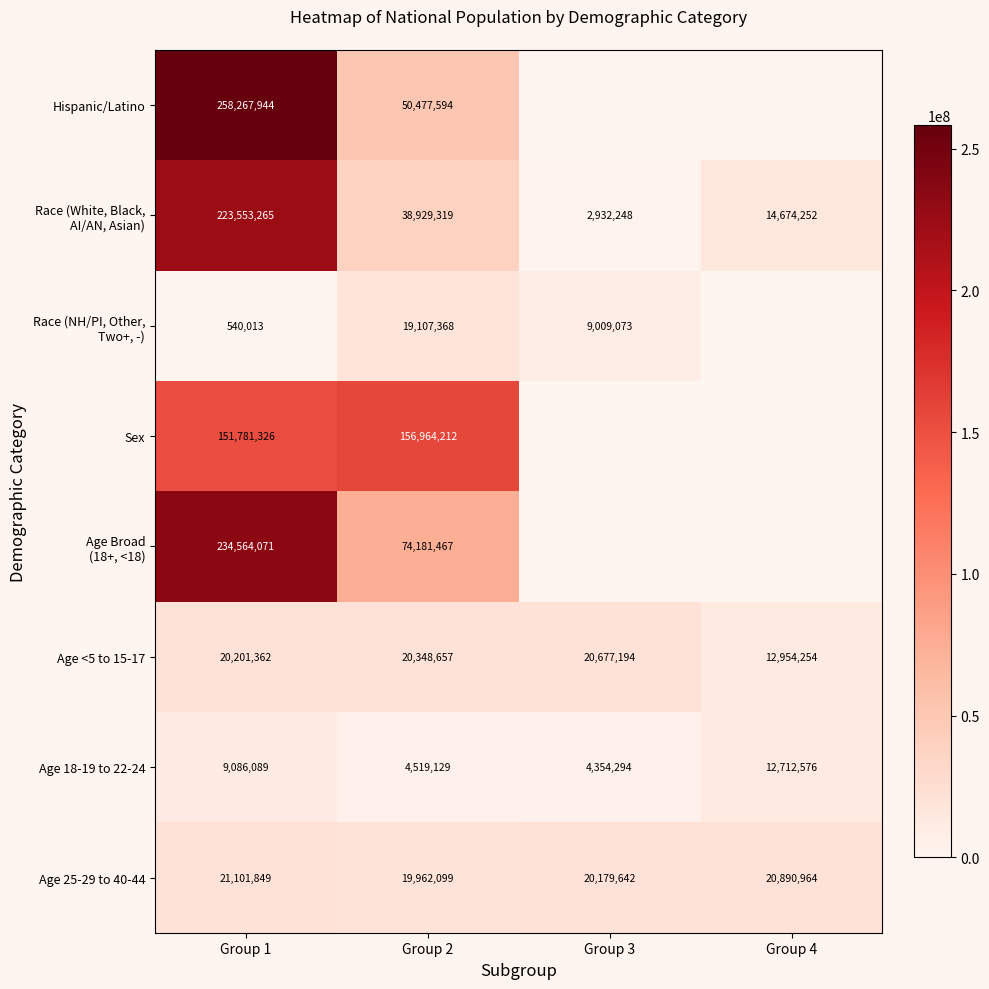

The Age <5 to 15-17 series shows 2785235 at Group 4. True or false?

False